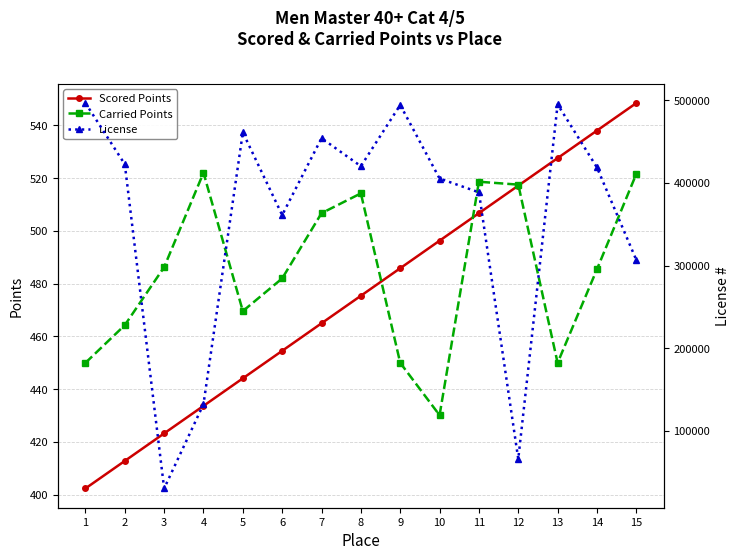

Read the Scored Points value at 12.

517.2